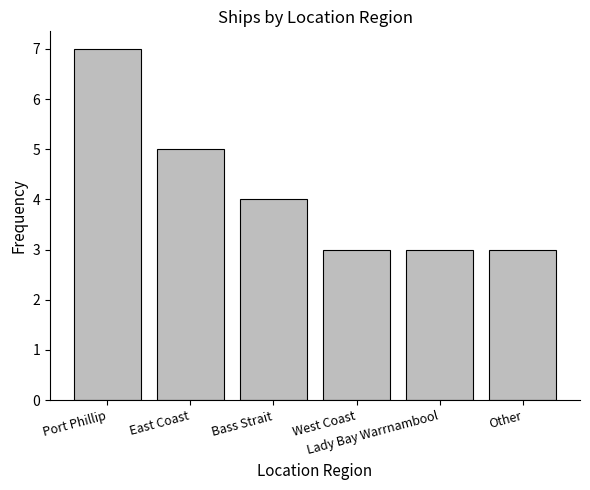

What is the average value?

4